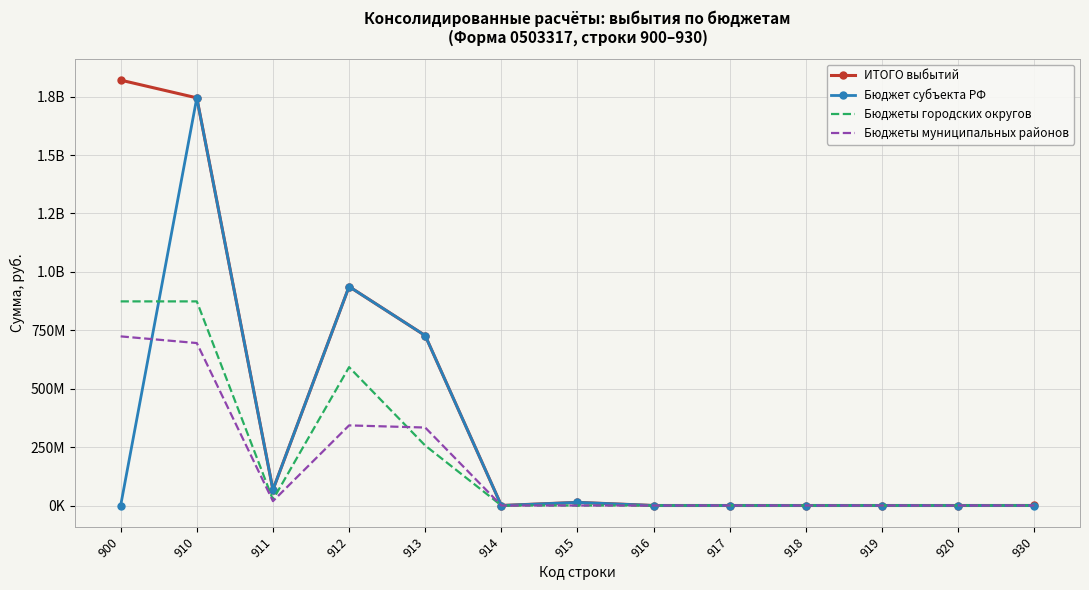

Reading left to right, extract all data points from this chart.

ИТОГО выбытий: 900=1820945326.3	910=1745060944.2	911=67136511.5	912=937180828.6	913=727399264.0	914=0.0	915=13344340.0	916=0.0	917=0.0	918=0.0	919=0.0	920=0.0	930=62985.2
Бюджет субъекта РФ: 900=0.0	910=1745060944.2	911=67136511.5	912=937180828.6	913=727399264.0	914=0.0	915=13344340.0	916=0.0	917=0.0	918=0.0	919=0.0	920=0.0	930=0.0
Бюджеты городских округов: 900=873743594.3	910=873743594.3	911=24841364.1	912=592306396.2	913=256595834.0	914=0.0	915=0.0	916=0.0	917=0.0	918=0.0	919=0.0	920=0.0	930=0.0
Бюджеты муниципальных районов: 900=723989123.7	910=695393610.2	911=18741795.2	912=342907292.9	913=333744522.0	914=0.0	915=0.0	916=0.0	917=0.0	918=0.0	919=0.0	920=0.0	930=0.0